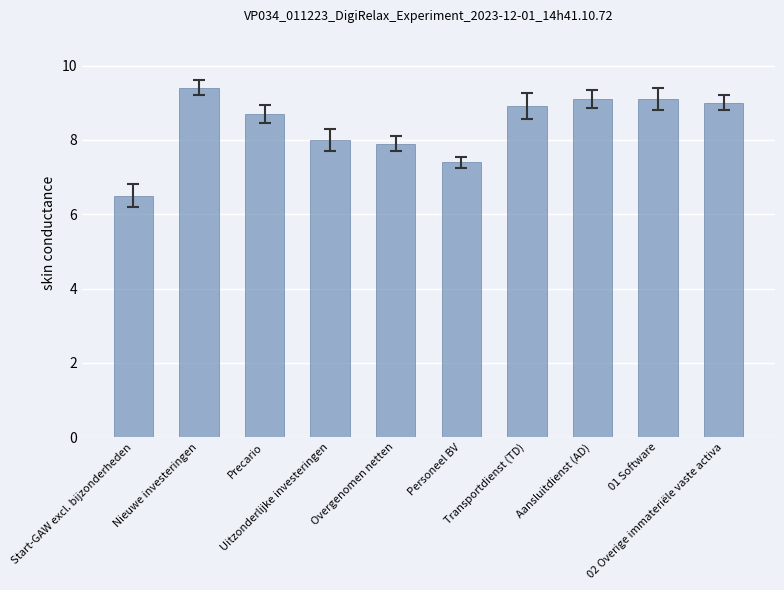

The chart shows a value of 8.0 at Uitzonderlijke investeringen. True or false?

True